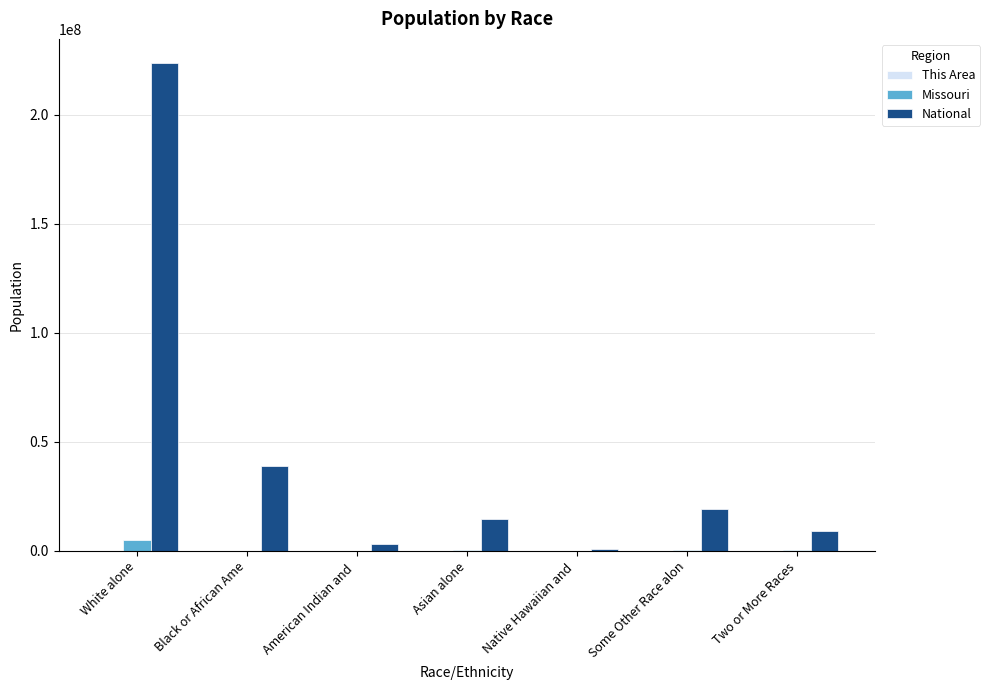

Which series changed the most between Black or African Ame and American Indian and ?

National